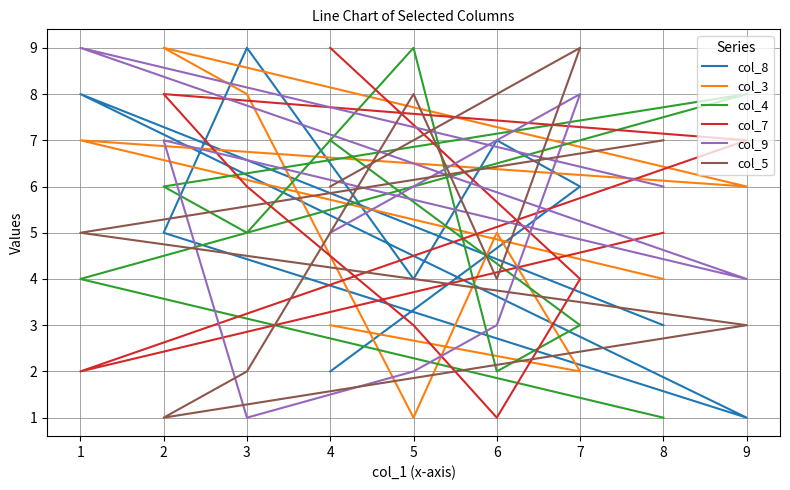

How many interior local valleys does the col_5 series have?

2